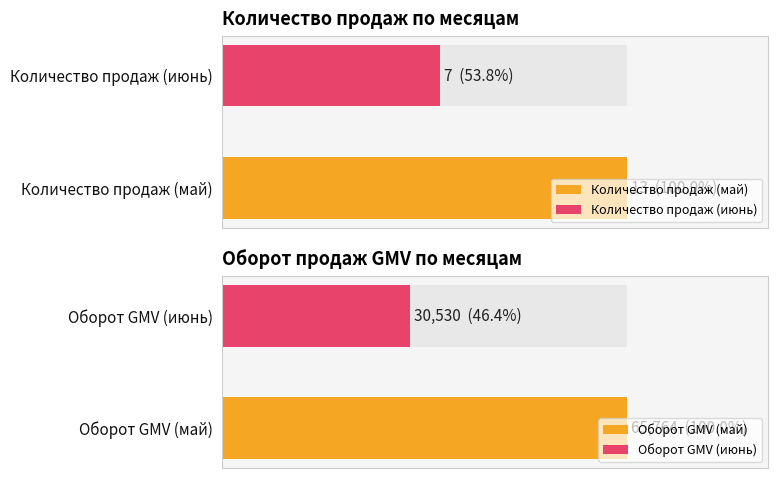

How many bars are there in each group?

2